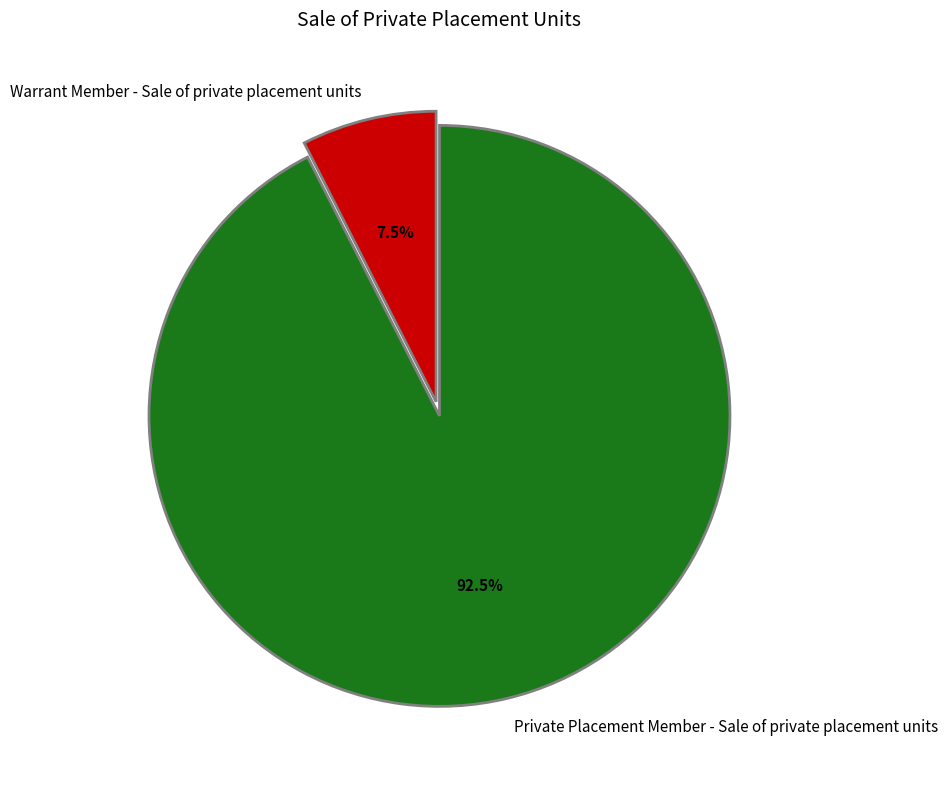

Which has a higher value, Warrant Member - Sale of private placement units or Private Placement Member - Sale of private placement units?

Private Placement Member - Sale of private placement units